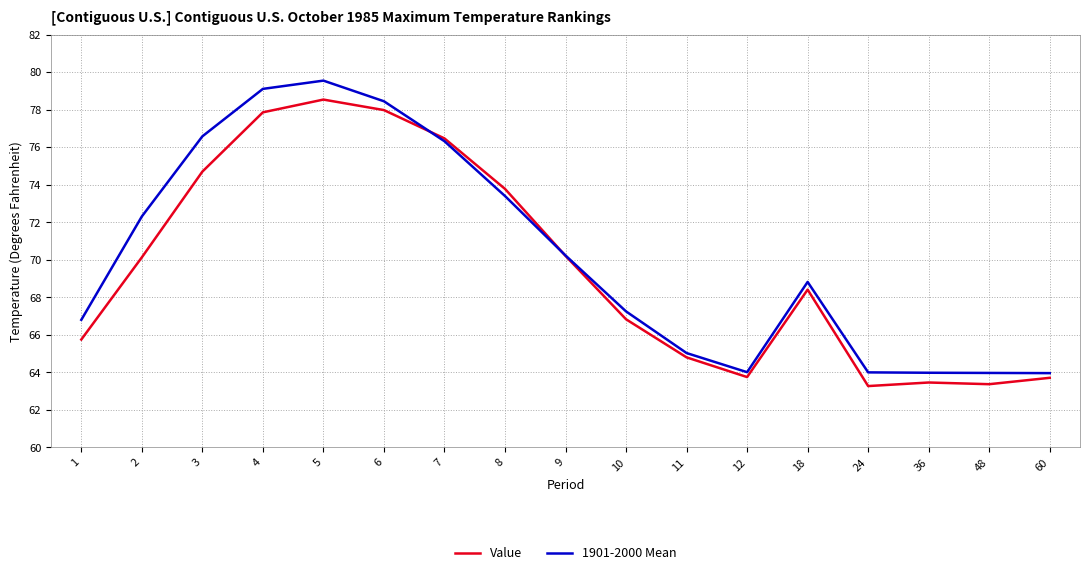

After their last crossing, which series has the higher values: 1901-2000 Mean or Value?

1901-2000 Mean